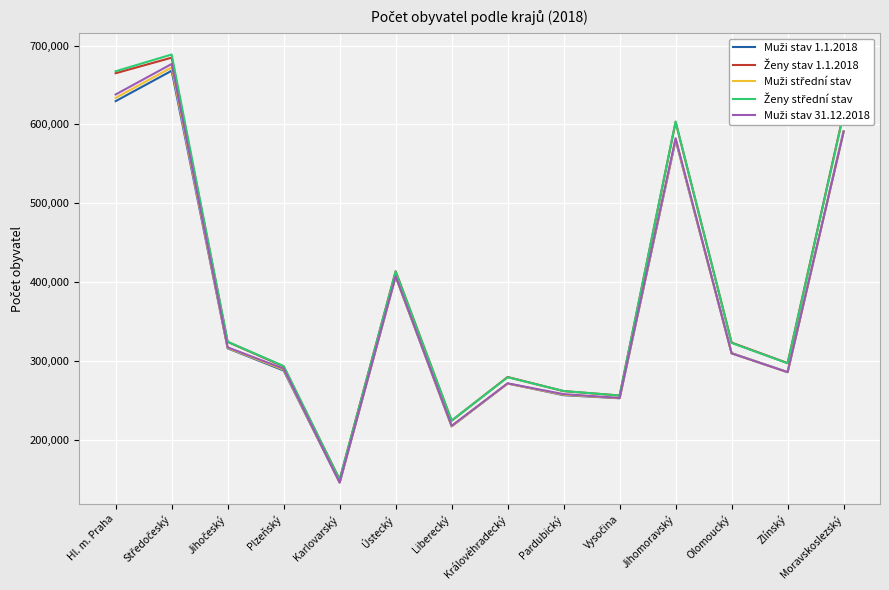

What is the difference between the highest and lowest values at Hl. m. Praha?

37912